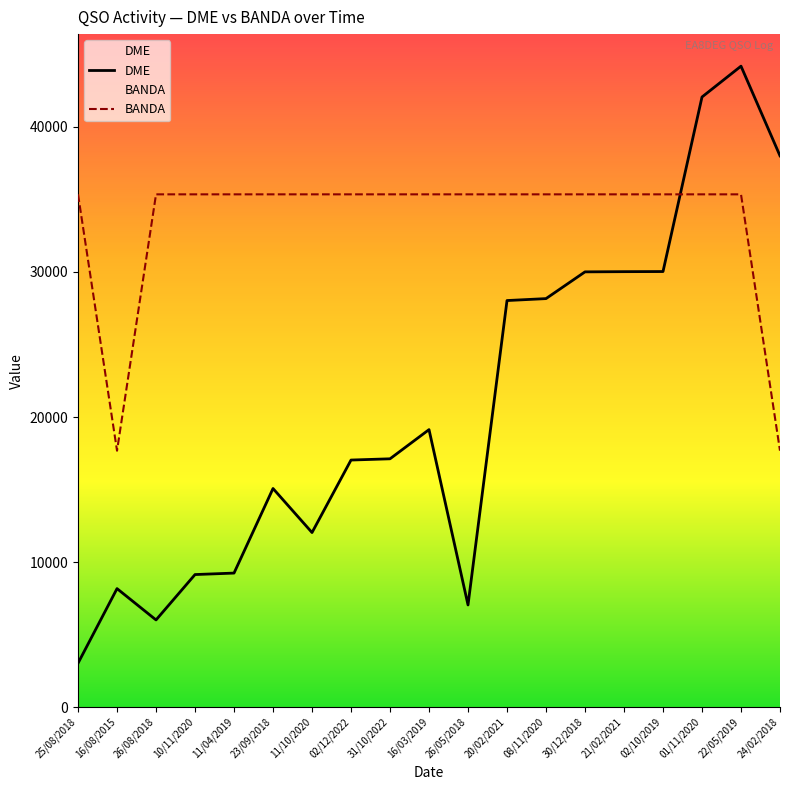

What are all the series names shown in the legend?

DME, BANDA